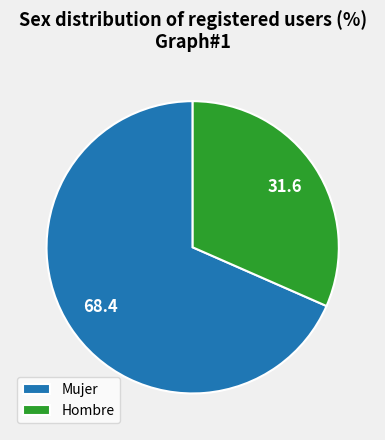

Which slice is the smallest?

Hombre